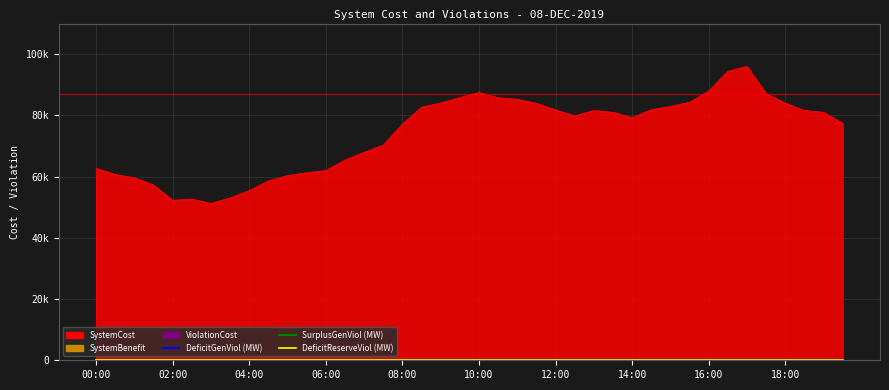

Is it true that SurplusGenViol (MW) equals 0.0 at 01:00?

True